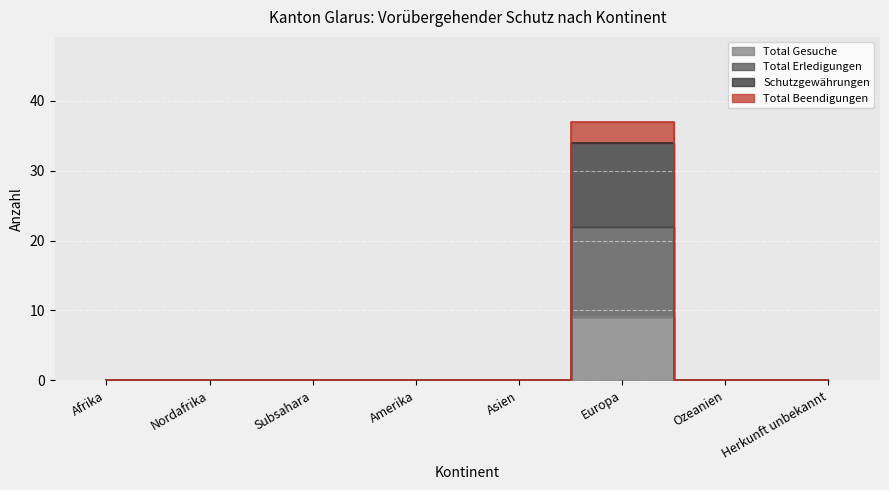

Which series has the widest spread of values?

Total Beendigungen